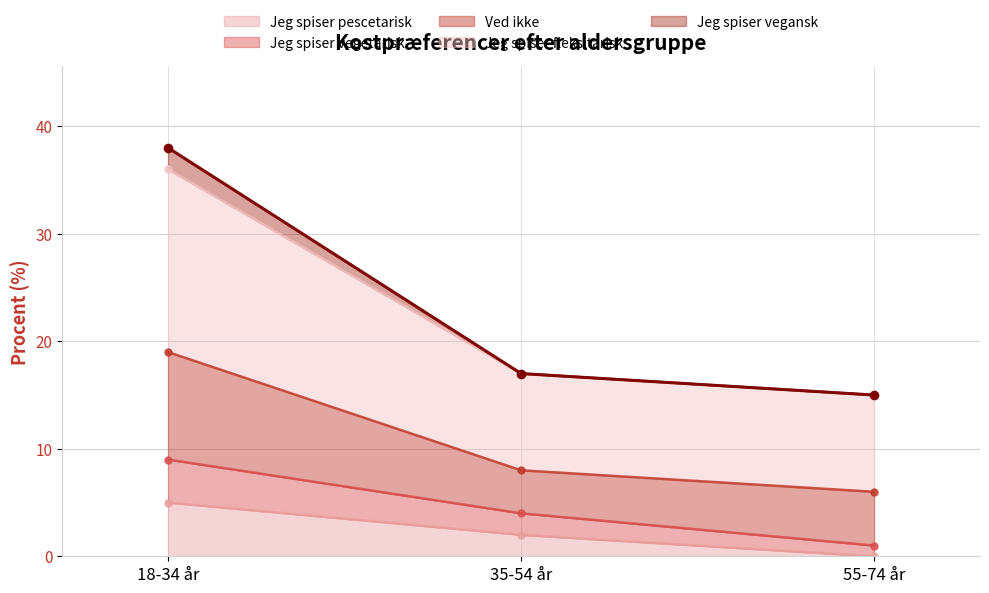

What is the label of the 3rd point from the left?

55-74 år